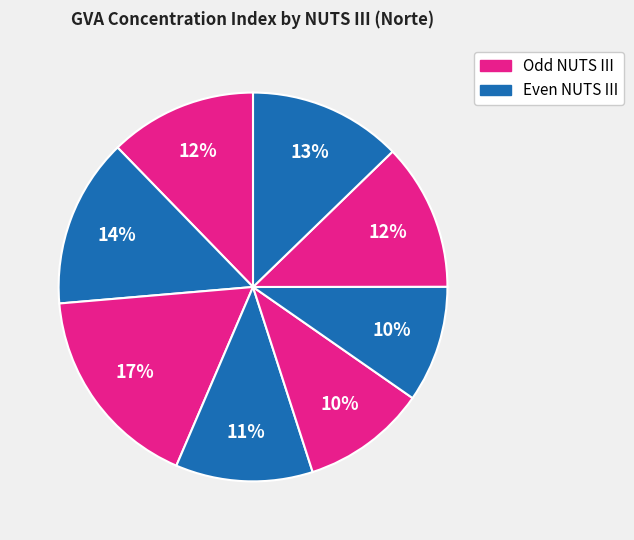

How many segments does this pie chart have?

8